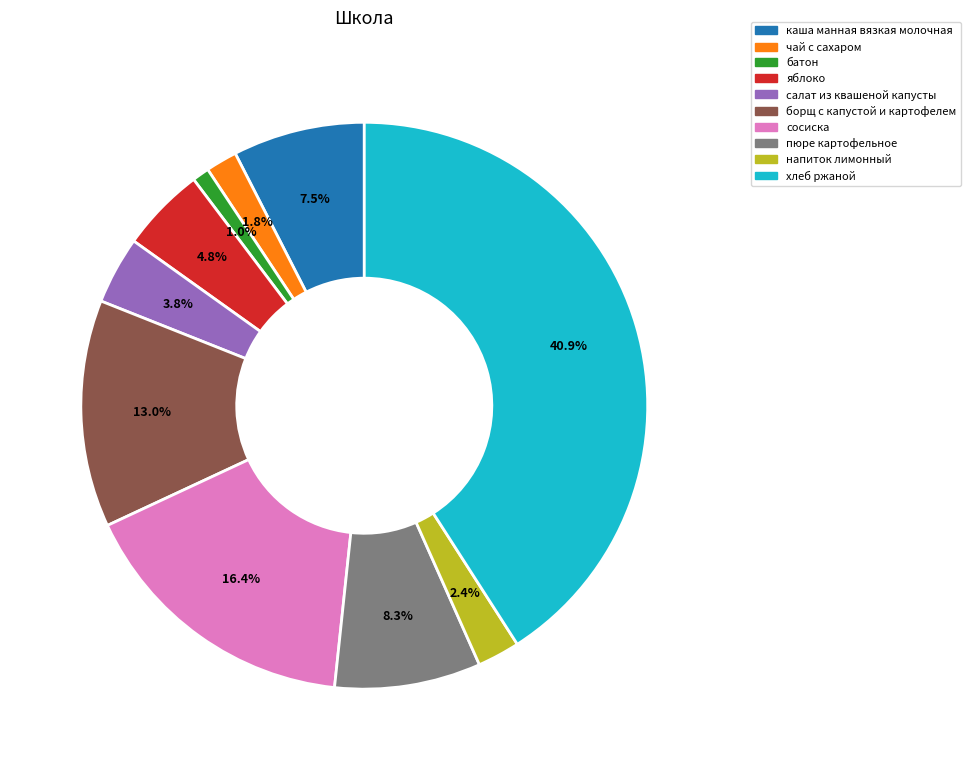

To the nearest percent, what is the difference between the напиток лимонный and сосиска slice percentages?

14%